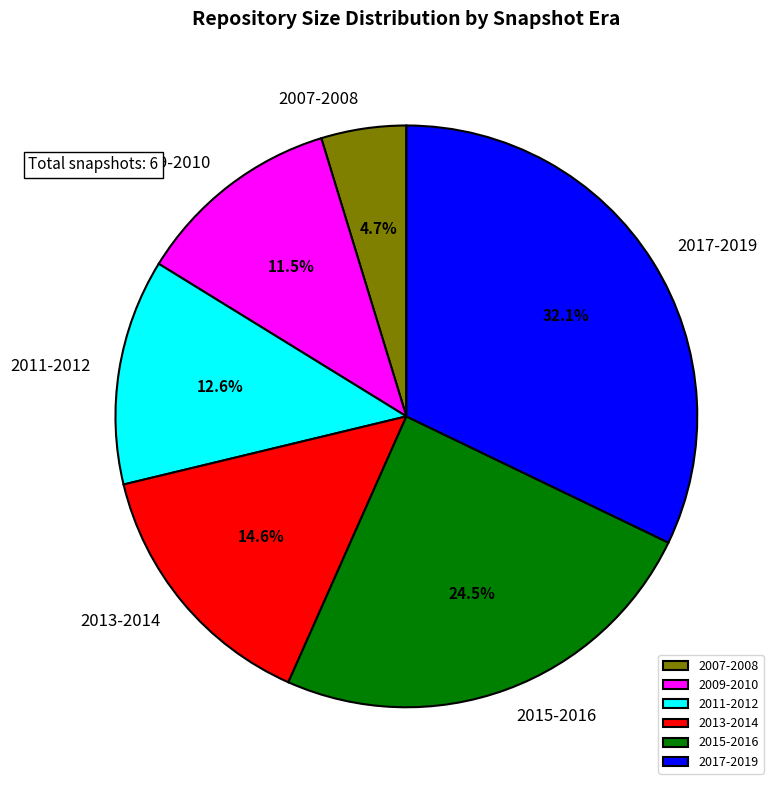

To the nearest percent, what is the difference between the largest and smallest slice percentages?

27%